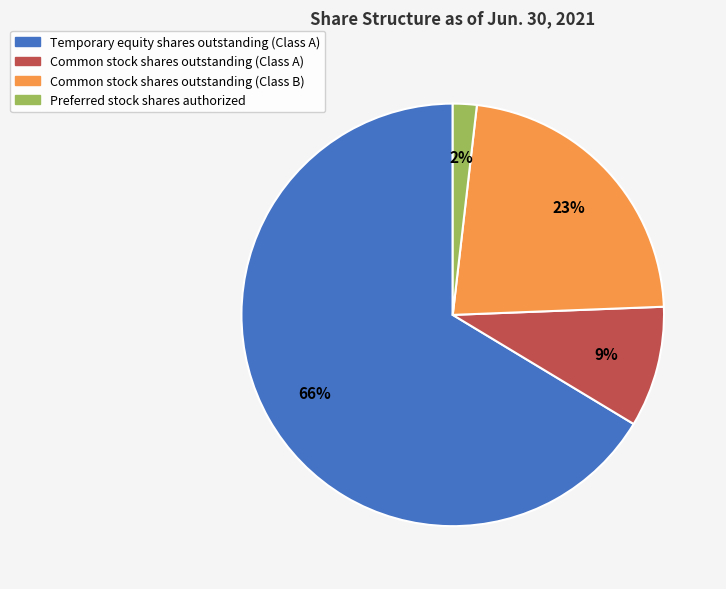

Rank the categories by value from highest to lowest.

Temporary equity shares outstanding (Class A), Common stock shares outstanding (Class B), Common stock shares outstanding (Class A), Preferred stock shares authorized